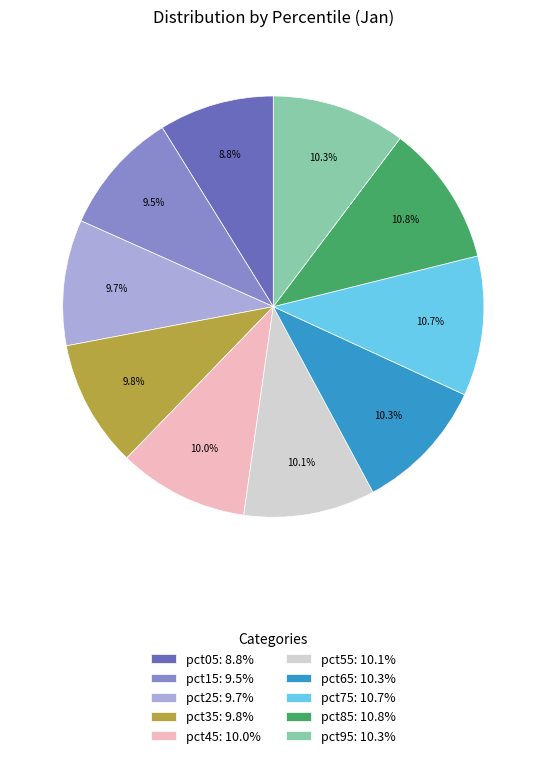

Which slice is the smallest?

pct05